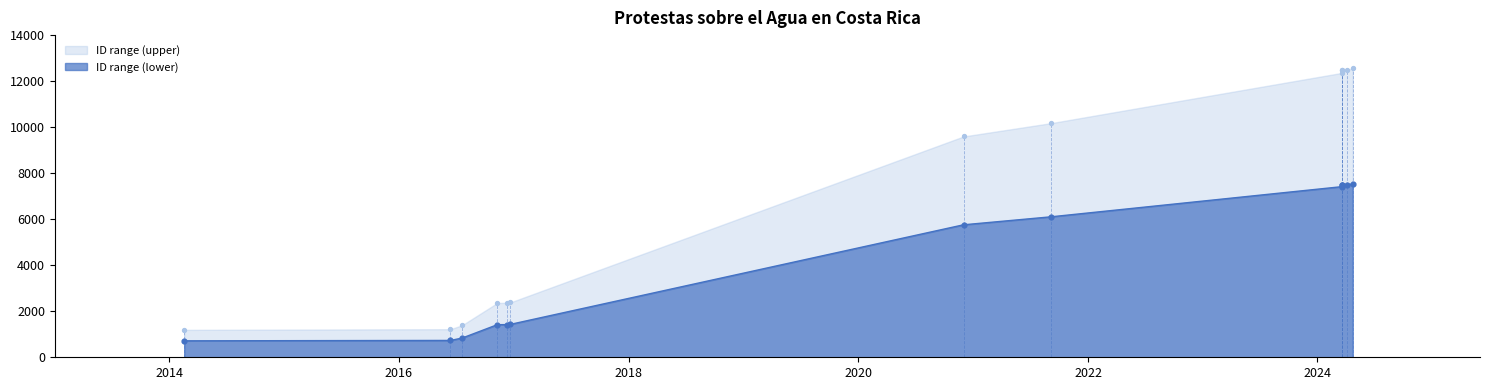

Approximately how many times larger is the value at 2016-07-20 compared to 2016-06-13?

1.1